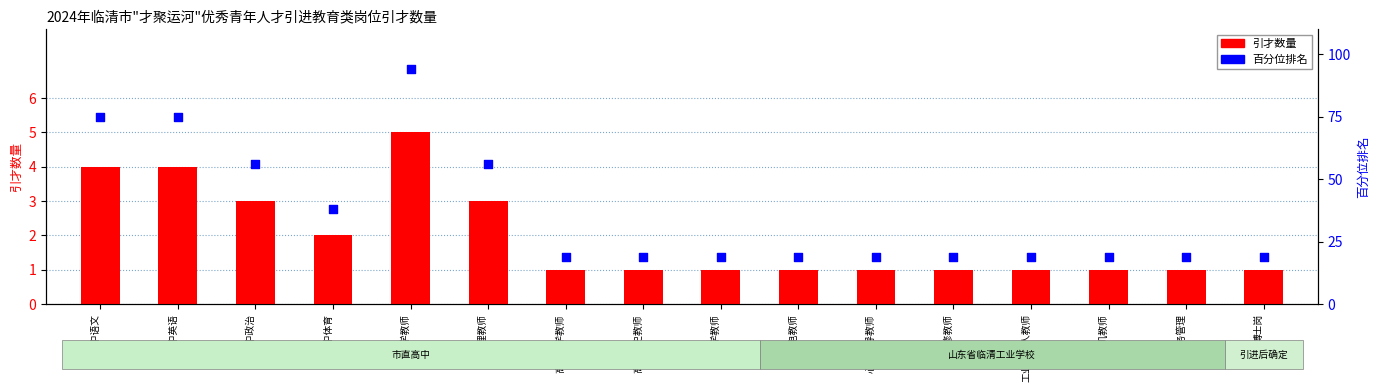

Which series has the largest Y range (max minus min)?

百分位排名